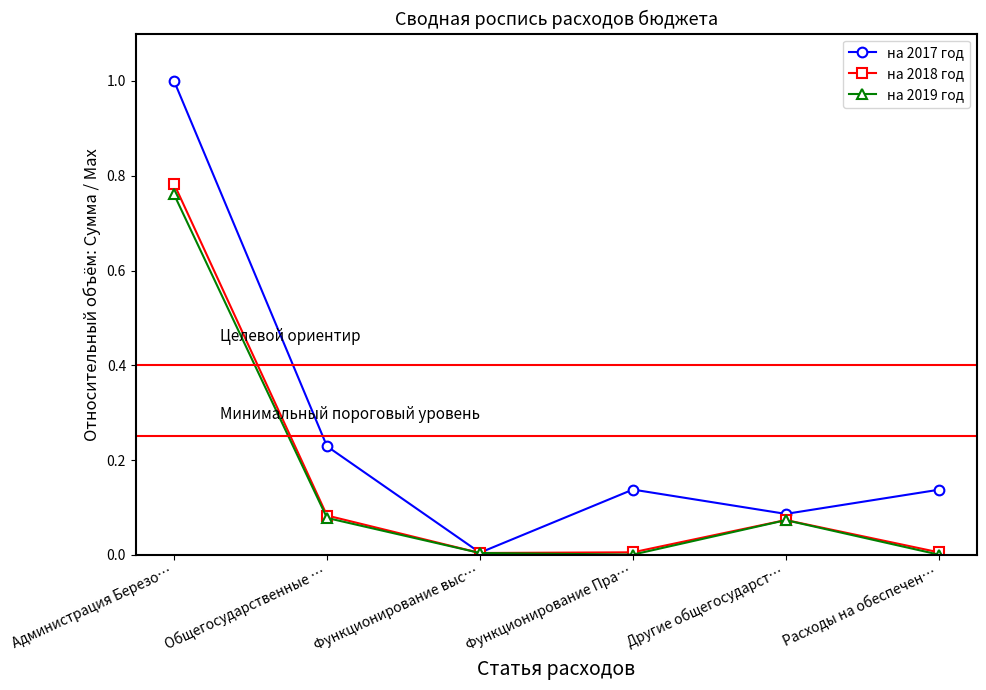

What is the difference between the maximum and minimum values in the на 2017 год series?

1.0